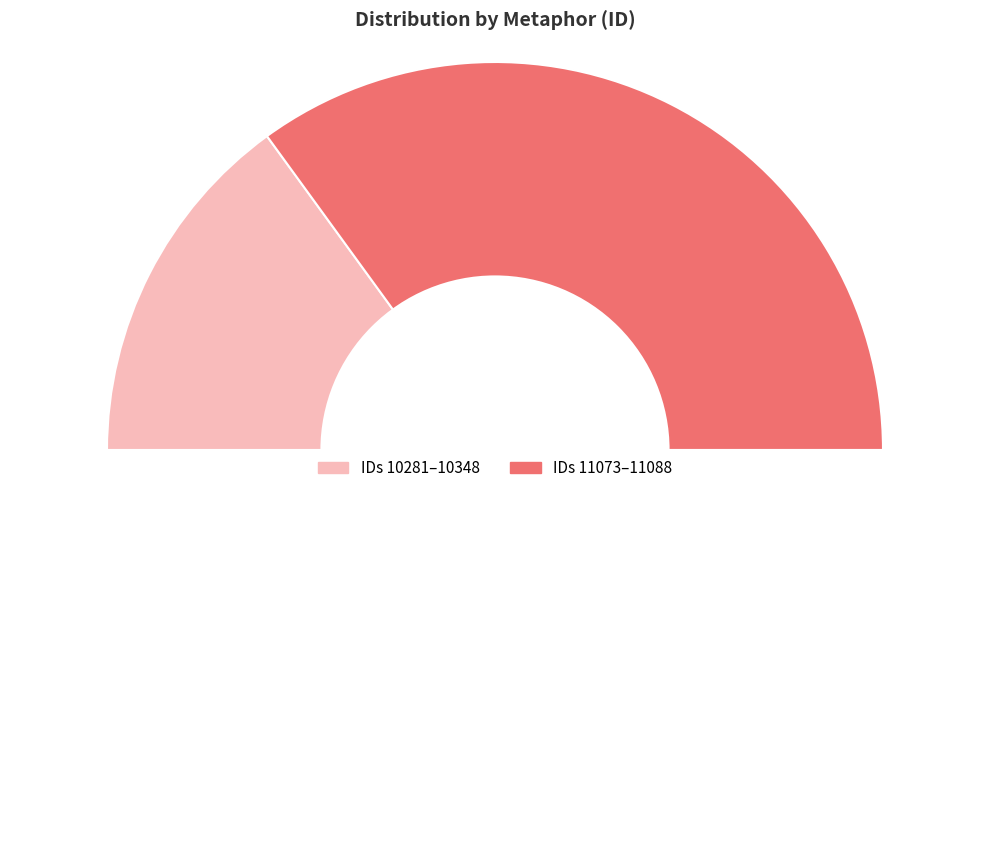

Does any single category account for the majority?

No